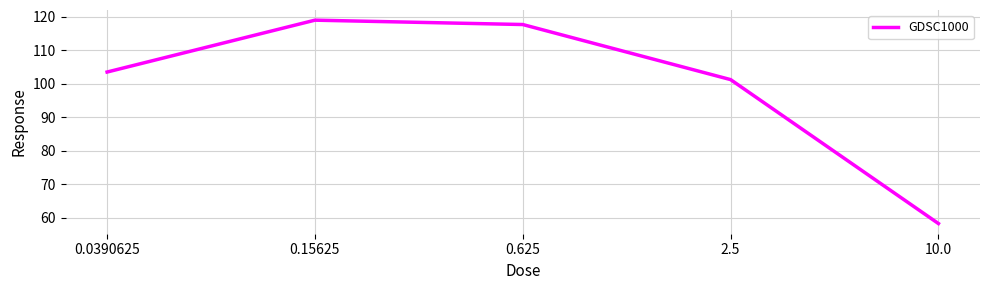

True or false: the data shows 101.3 at 2.5.

True